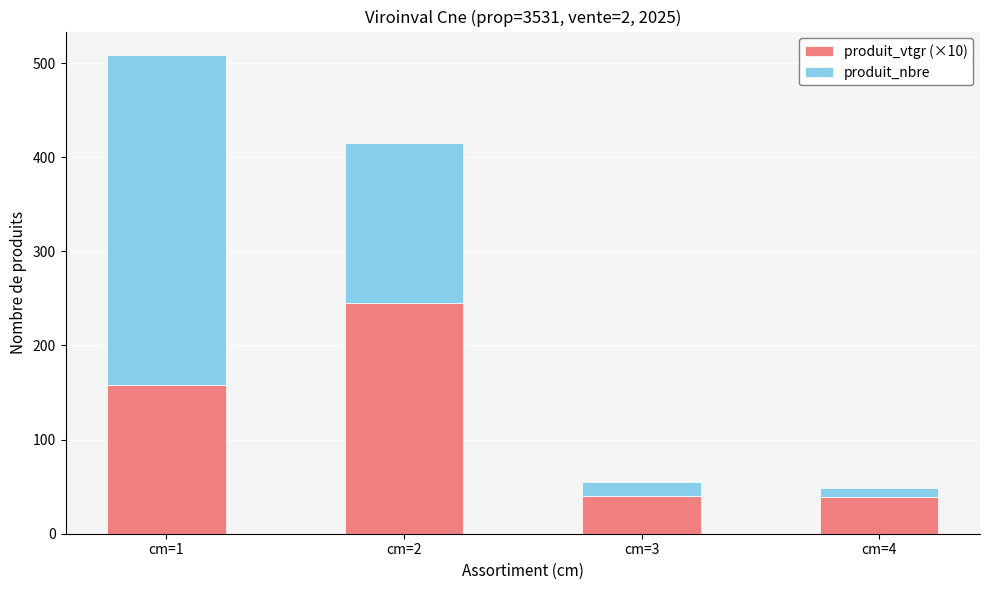

What is the sum of all produit_vtgr (×10) values?

482.7